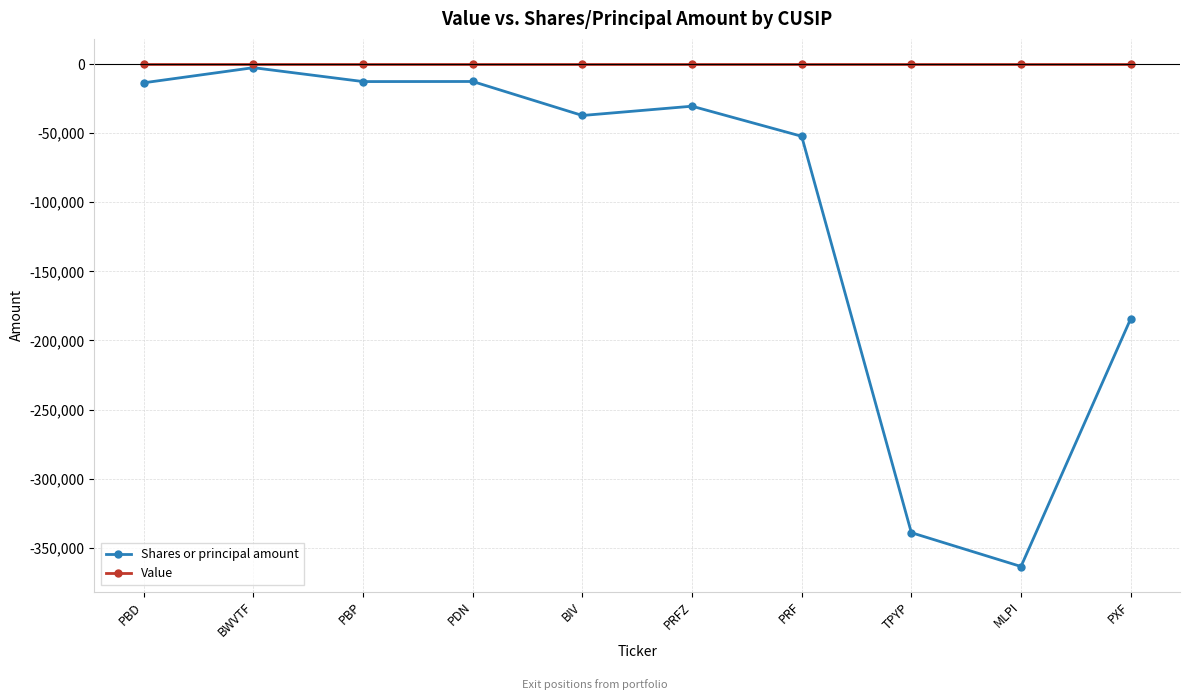

What is the sum of all Shares or principal amount values?

-1048777